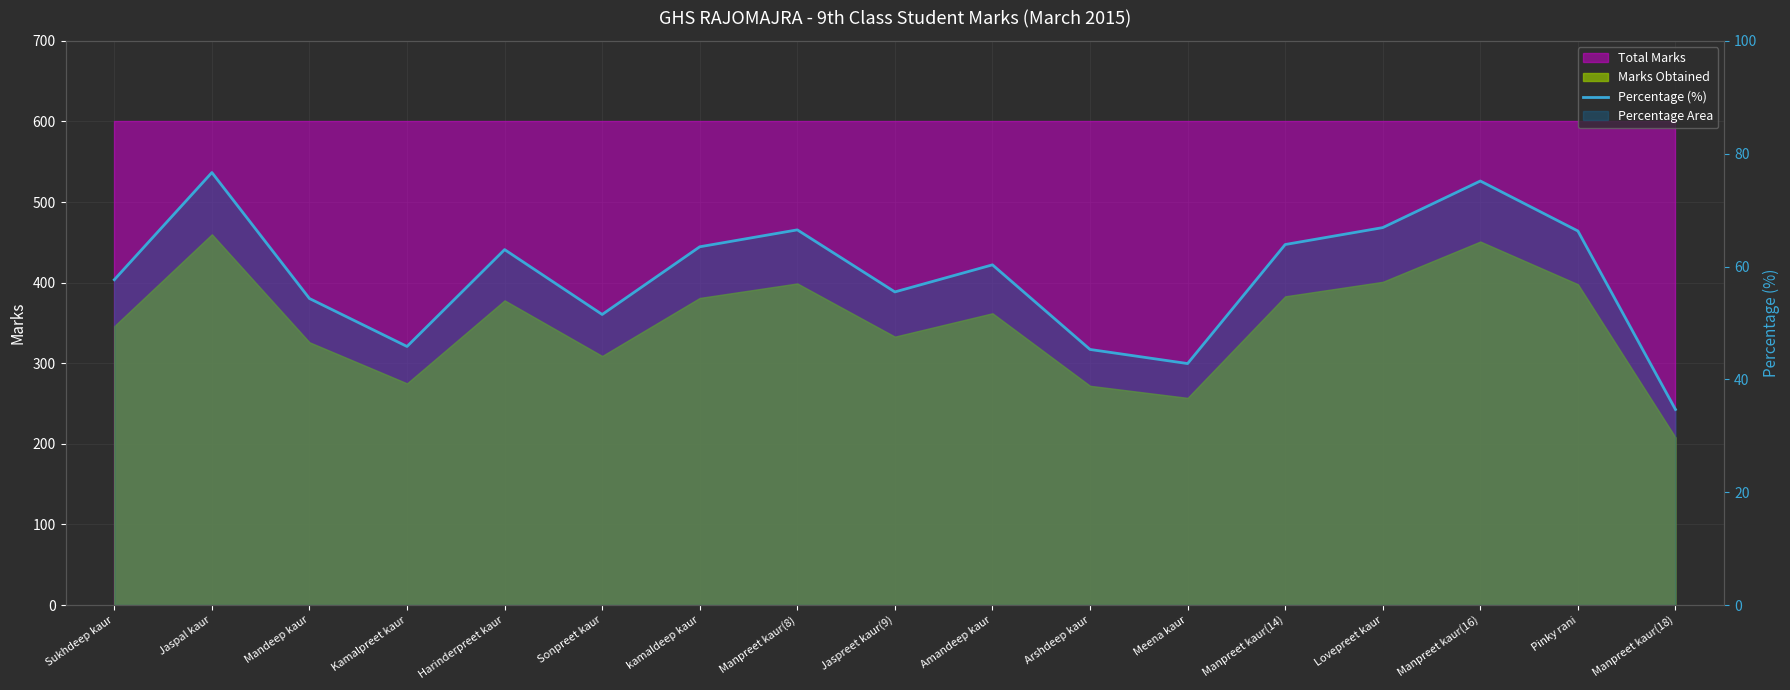

Where does the data first go above 60?

Jaspal kaur